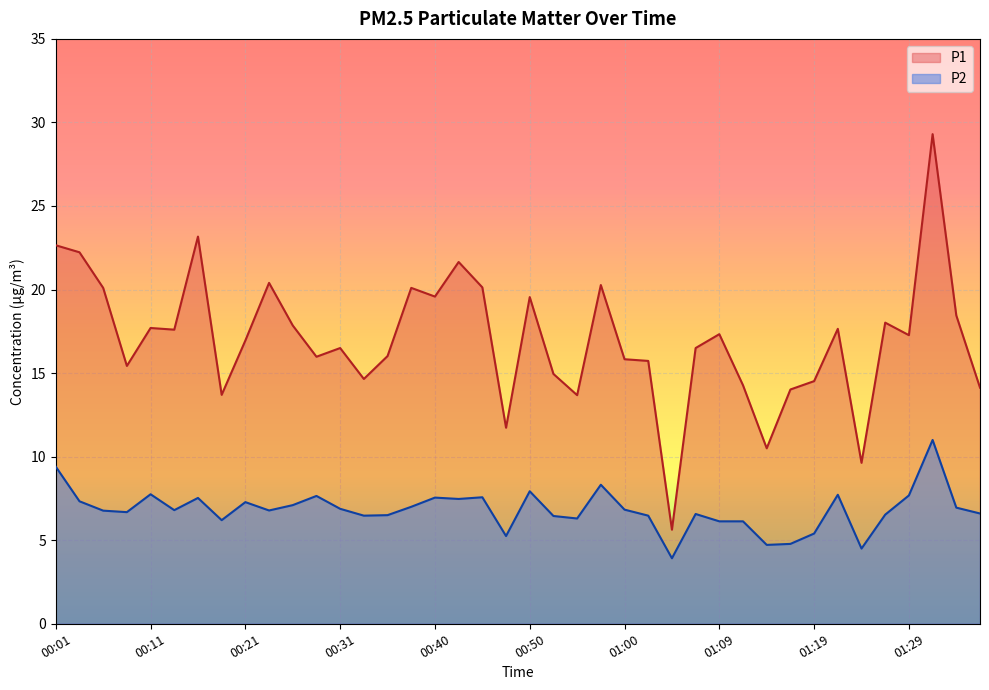

At which category does P1 reach its first local valley?

00:09